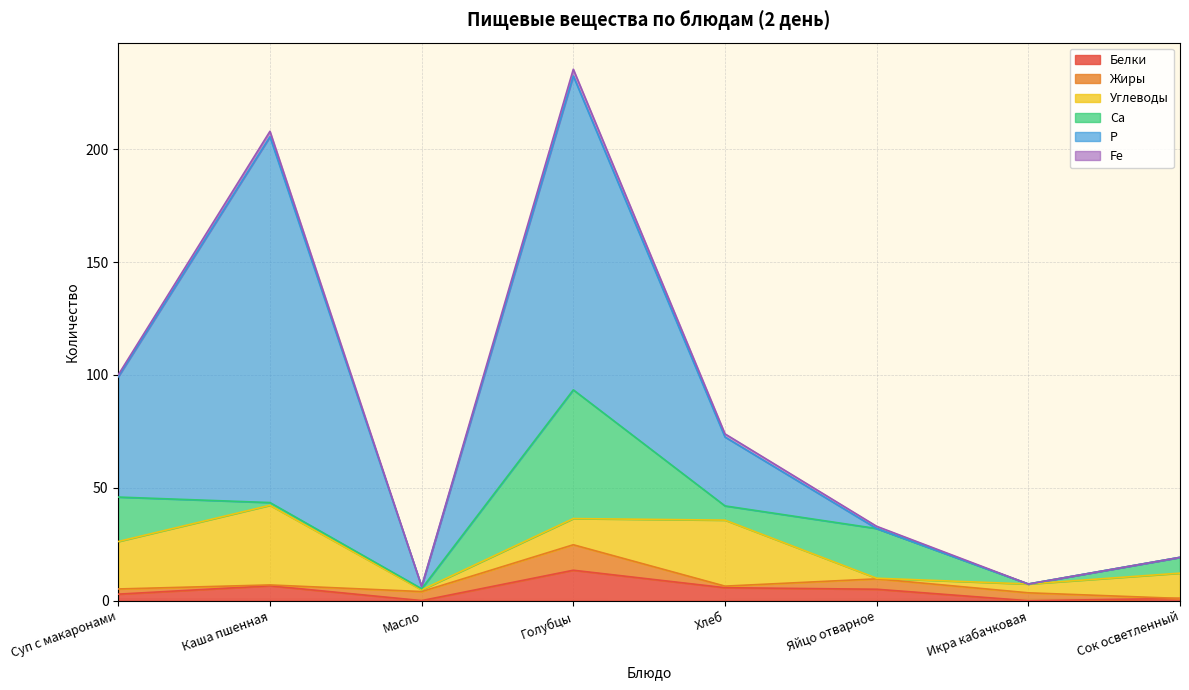

What is the average value of the Fe series?

1.1